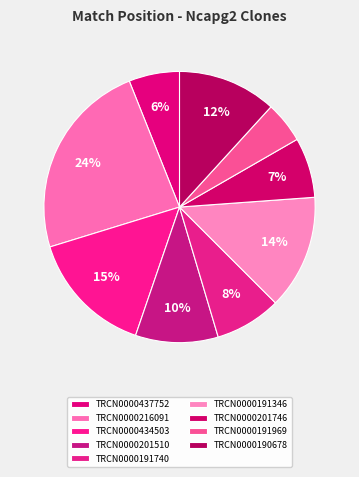

Count the number of slices in the pie.

9